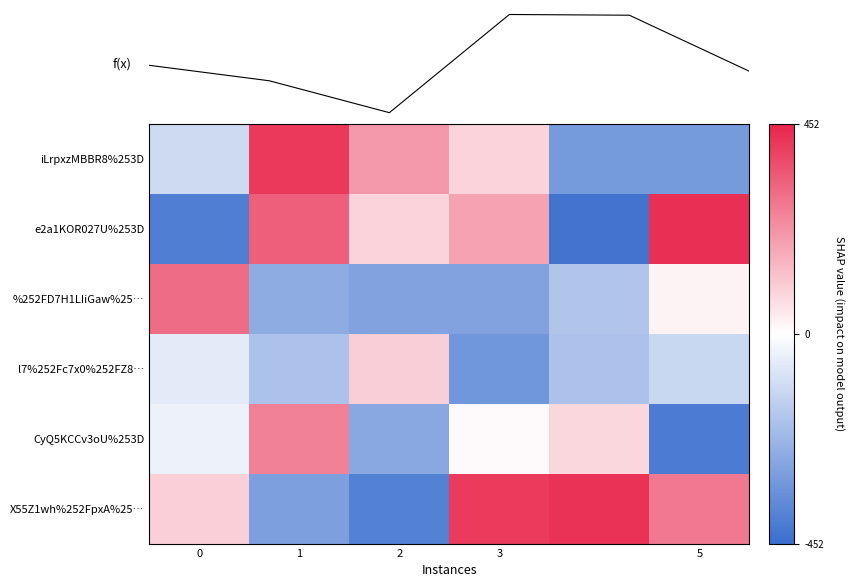

At which category does the chart reach its peak across all series?

5